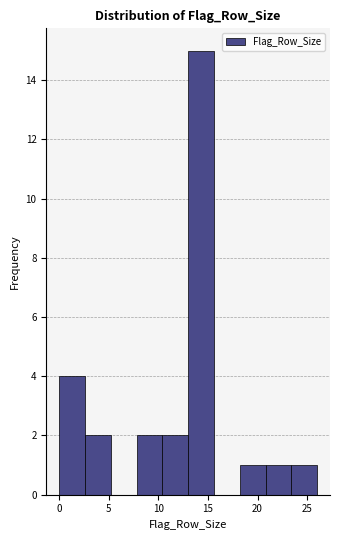

Reading left to right, list every bar in this chart as the range it spans on the x-axis followed by its height. Neither the bar edges nor the heights are printed on the chart, so give them approximately, as read against the axes.

0.0 to 2.6: 4
2.6 to 5.2: 2
5.2 to 7.8: 0
7.8 to 10.4: 2
10.4 to 13.0: 2
13.0 to 15.6: 15
15.6 to 18.2: 0
18.2 to 20.8: 1
20.8 to 23.4: 1
23.4 to 26.0: 1